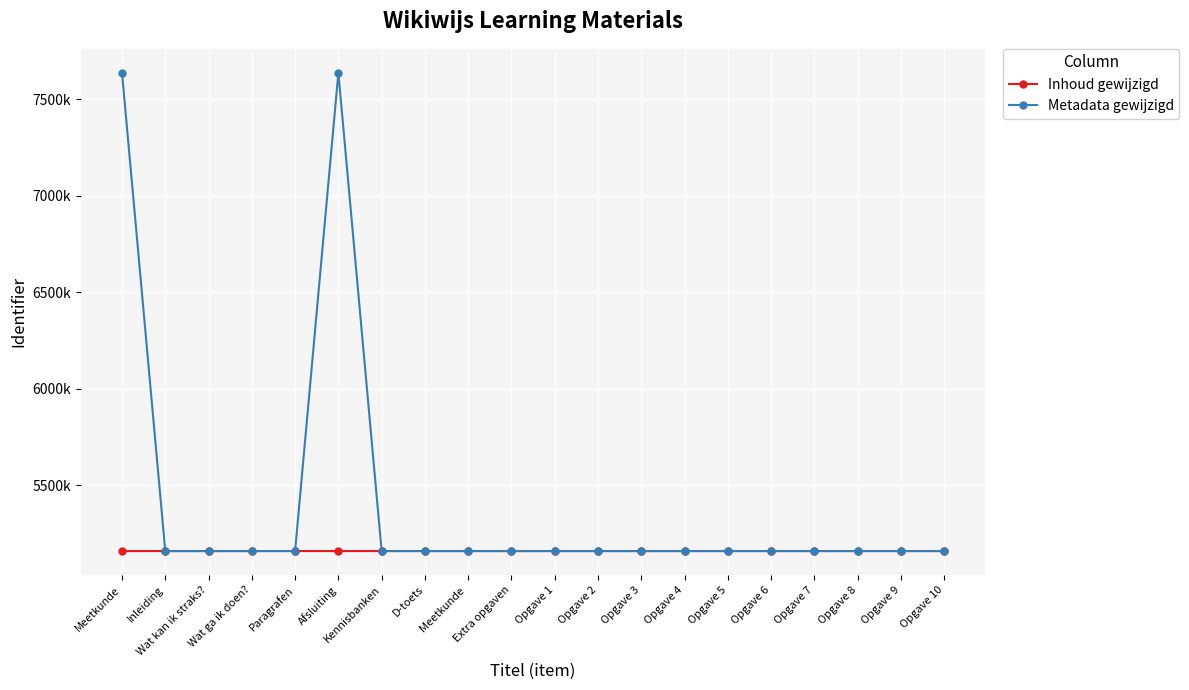

What value does the Metadata gewijzigd series have at Inleiding, to the nearest 10?

5160390